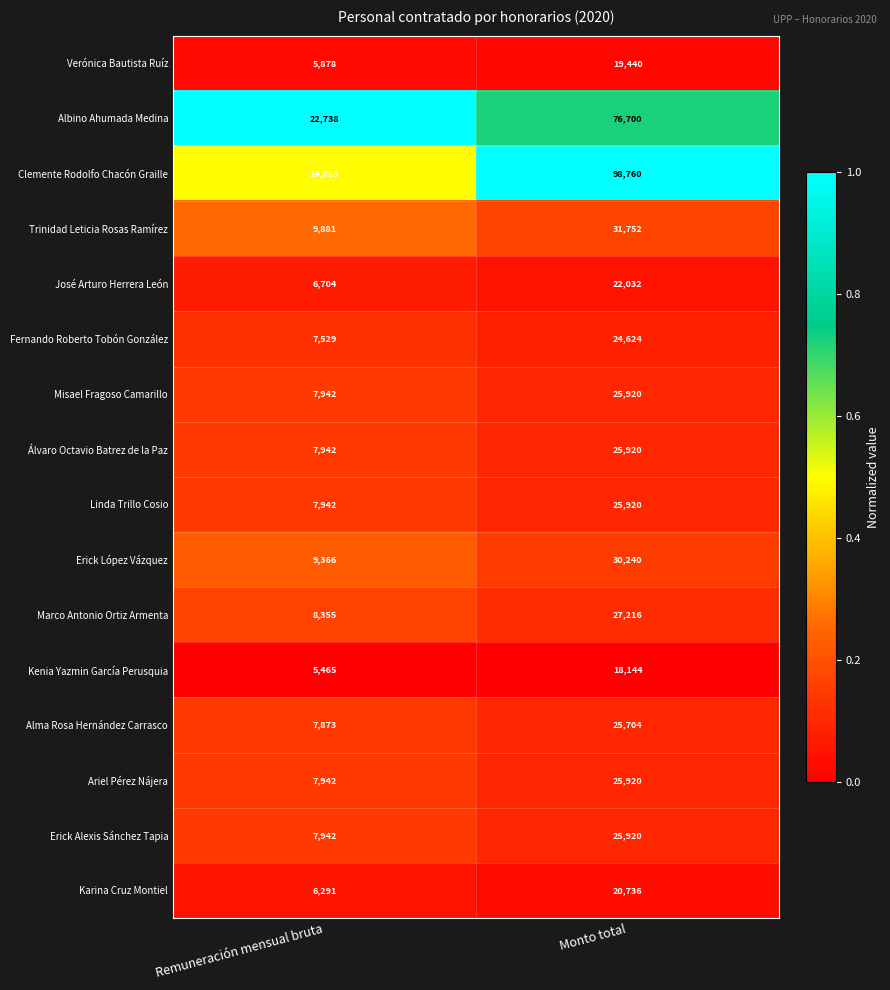

What is the average value of the Erick Alexis Sánchez Tapia series?

16931